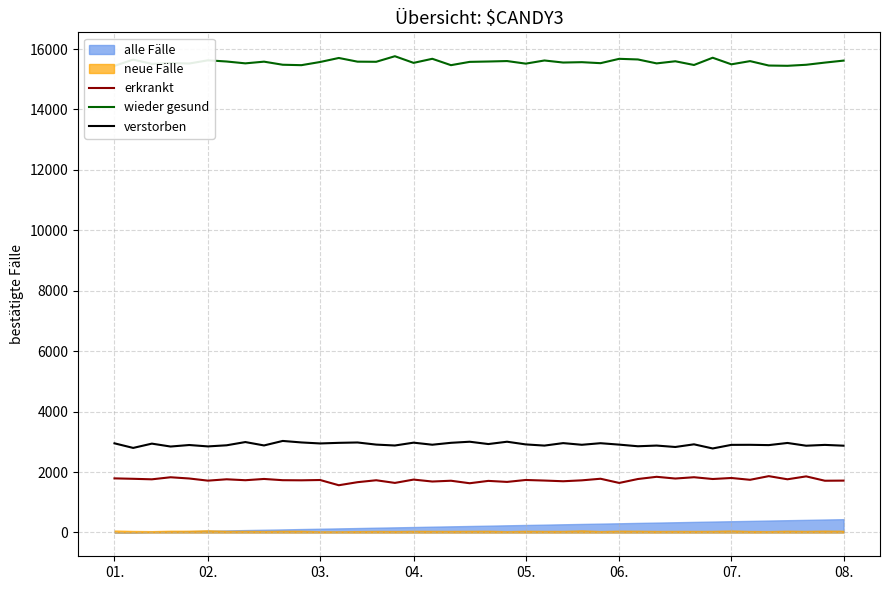

True or false: erkrankt and verstorben intersect in this chart.

False